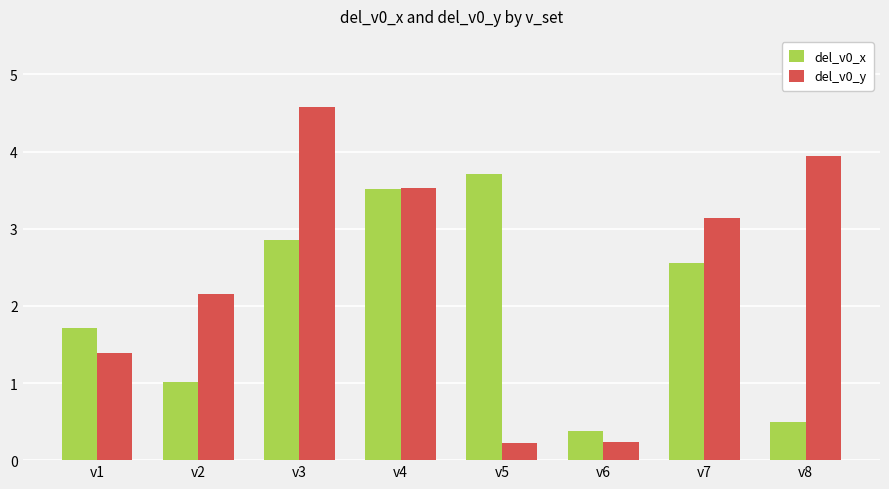

What is the sum of the del_v0_x values at v5 and v3?

6.6